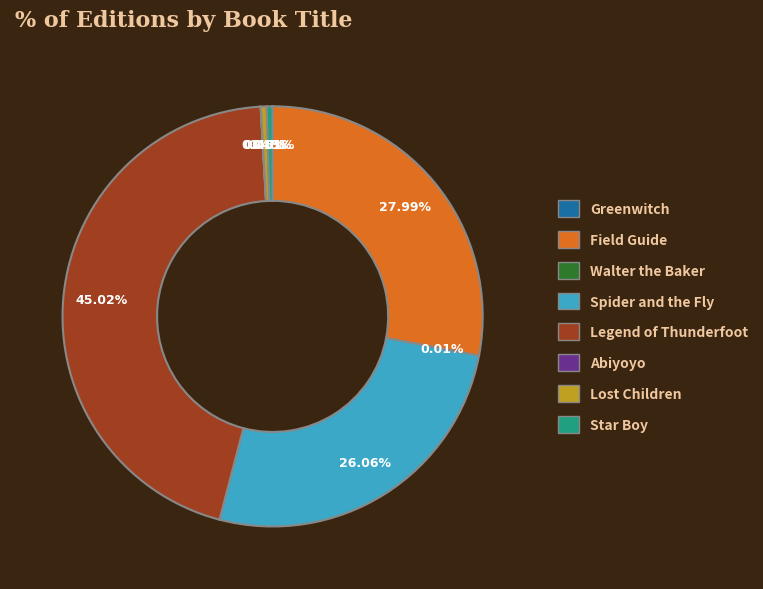

Between Spider and the Fly and Star Boy, which is larger?

Spider and the Fly